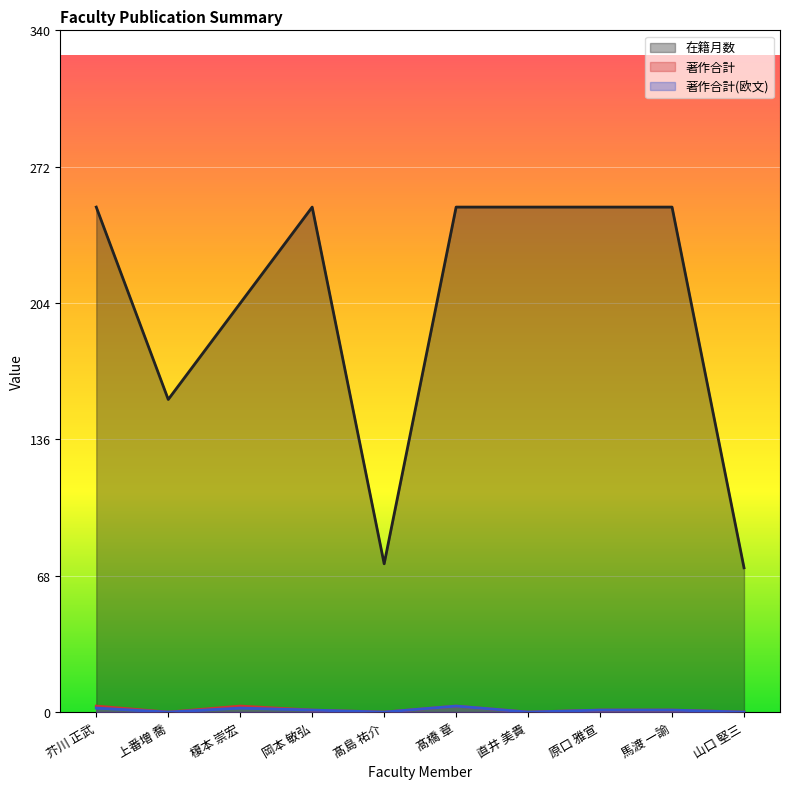

How many lines are shown in the chart?

3